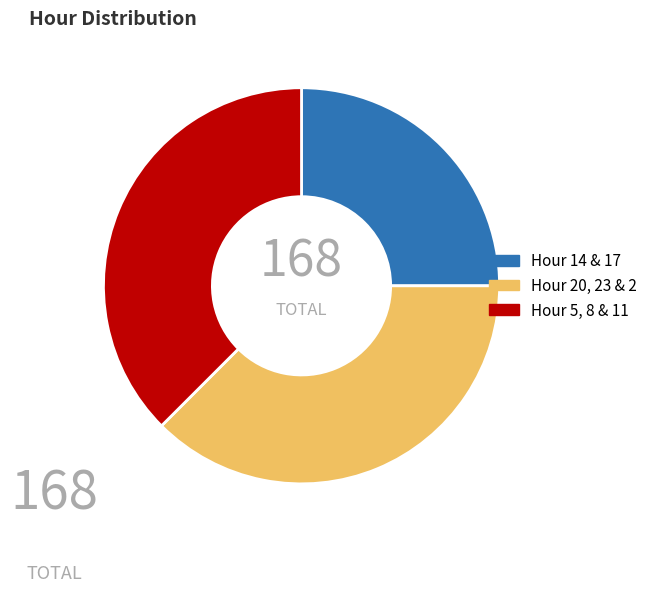

Does any single category account for the majority?

No